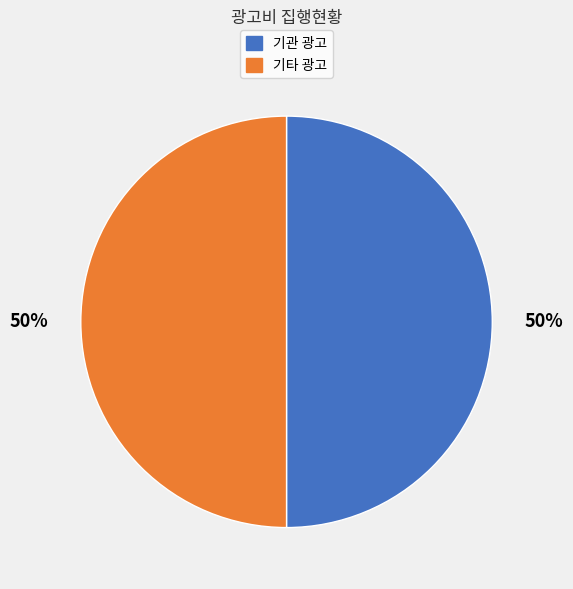

How many slices are in this pie chart?

2